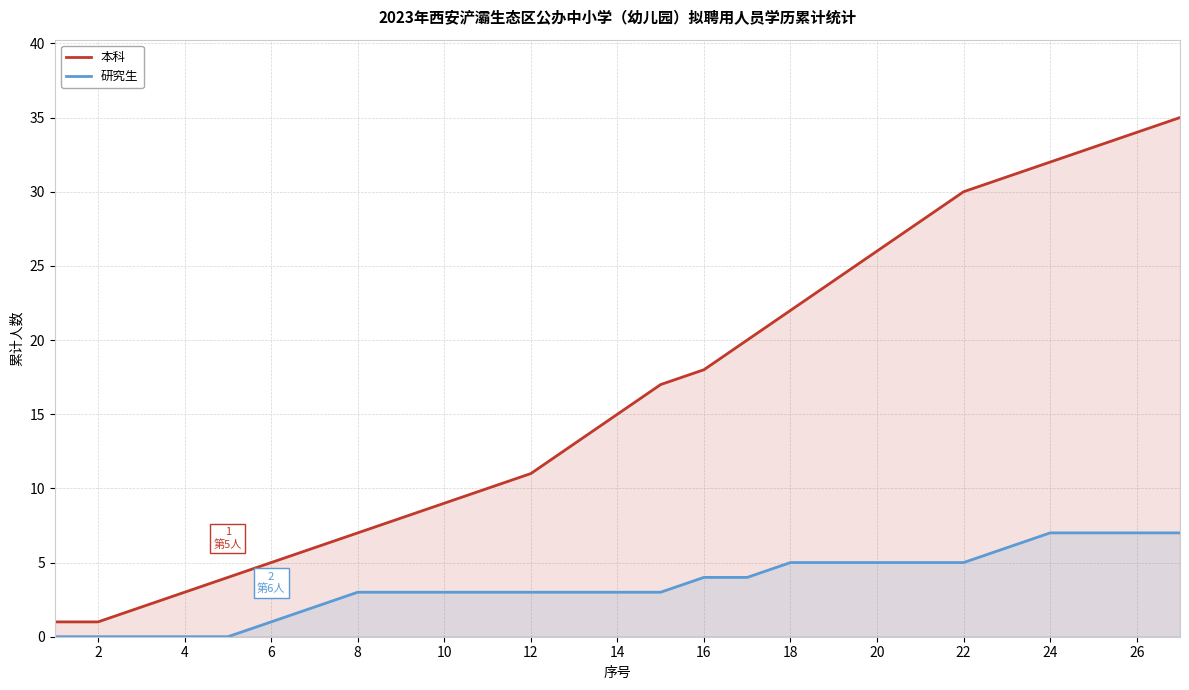

True or false: 本科 and 研究生 intersect in this chart.

False